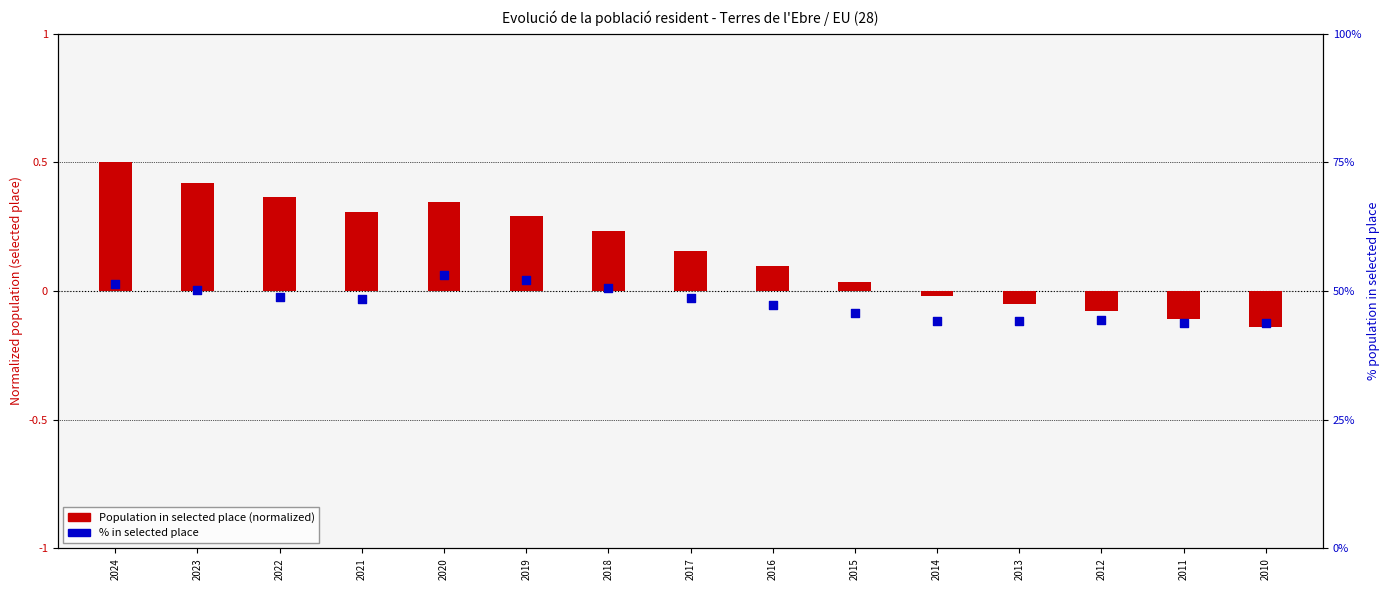

At which category is the sum across all series the highest?

2020